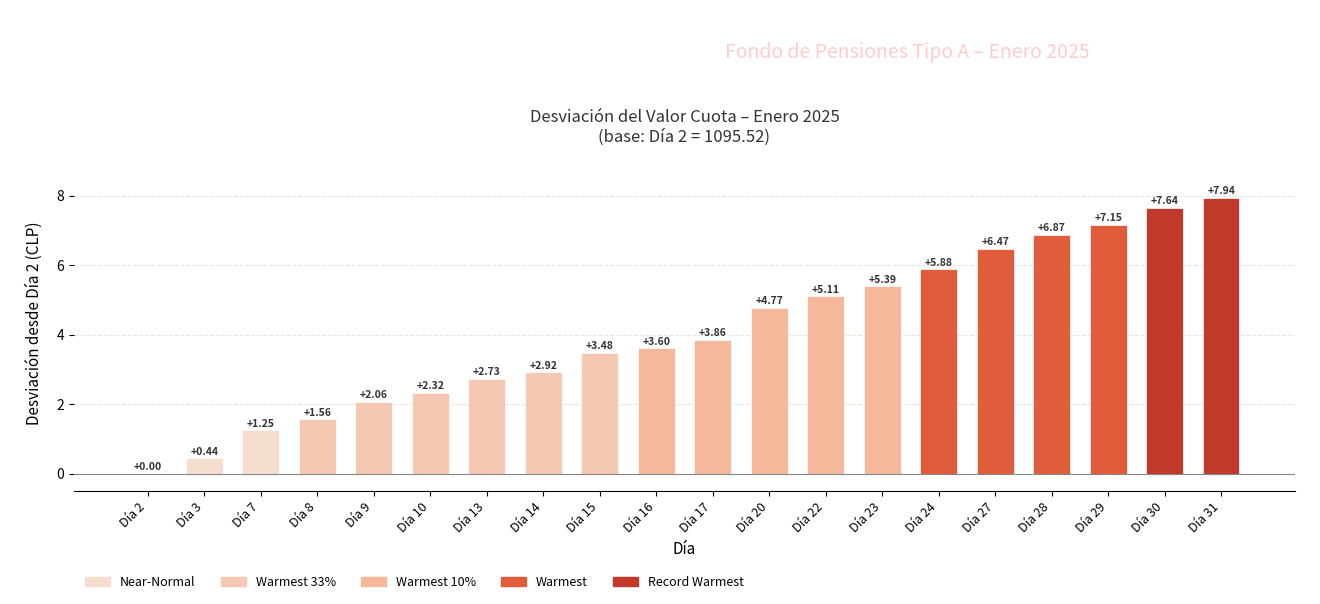

What is the ratio of the value at Día 17 to the value at Día 14?

1.3